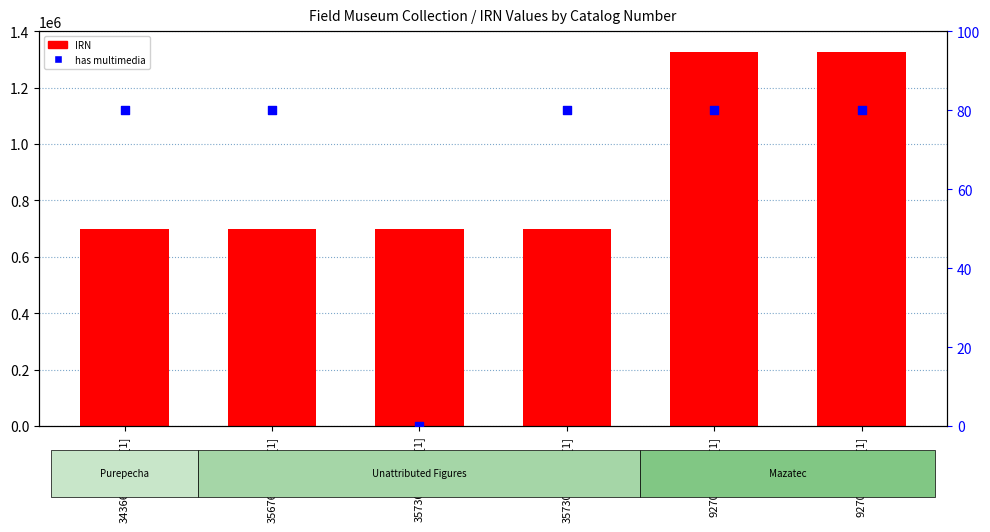

Which series reaches the minimum Y coordinate?

has multimedia